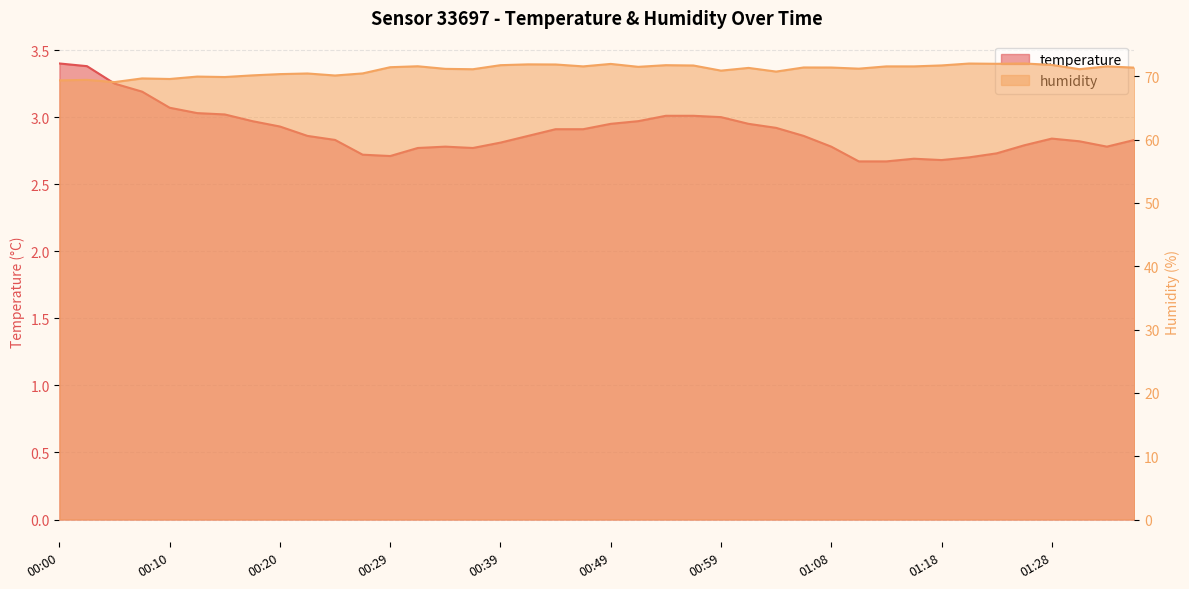

True or false: temperature and humidity intersect in this chart.

False